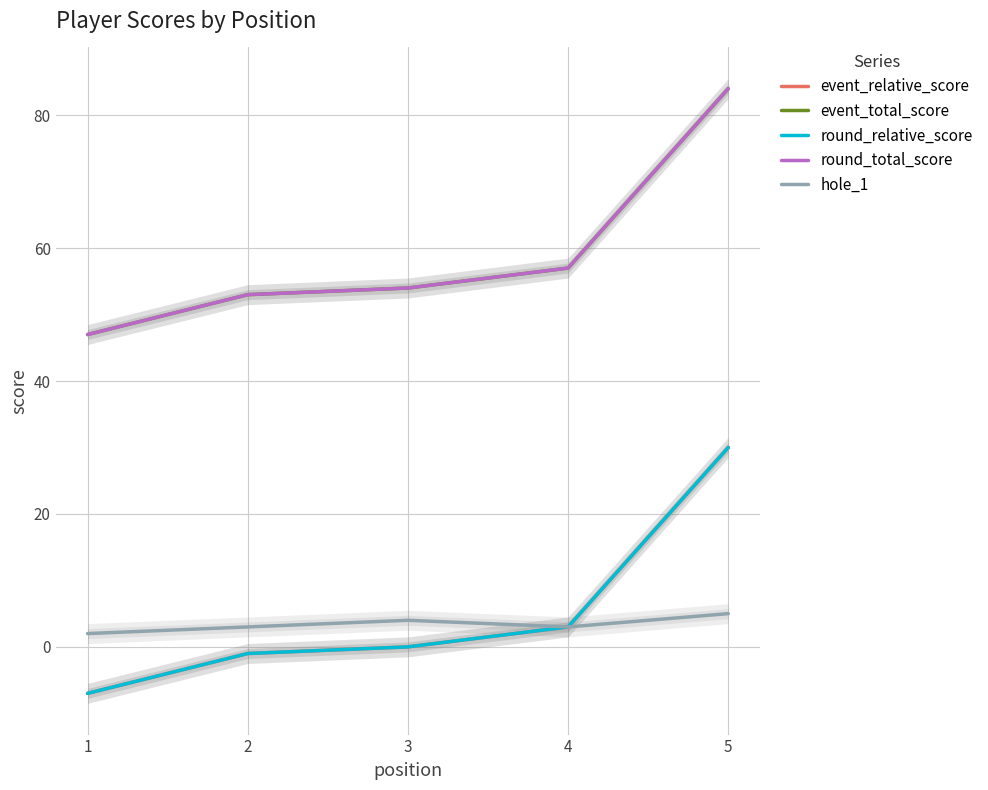

What is the maximum value for round_relative_score?

30